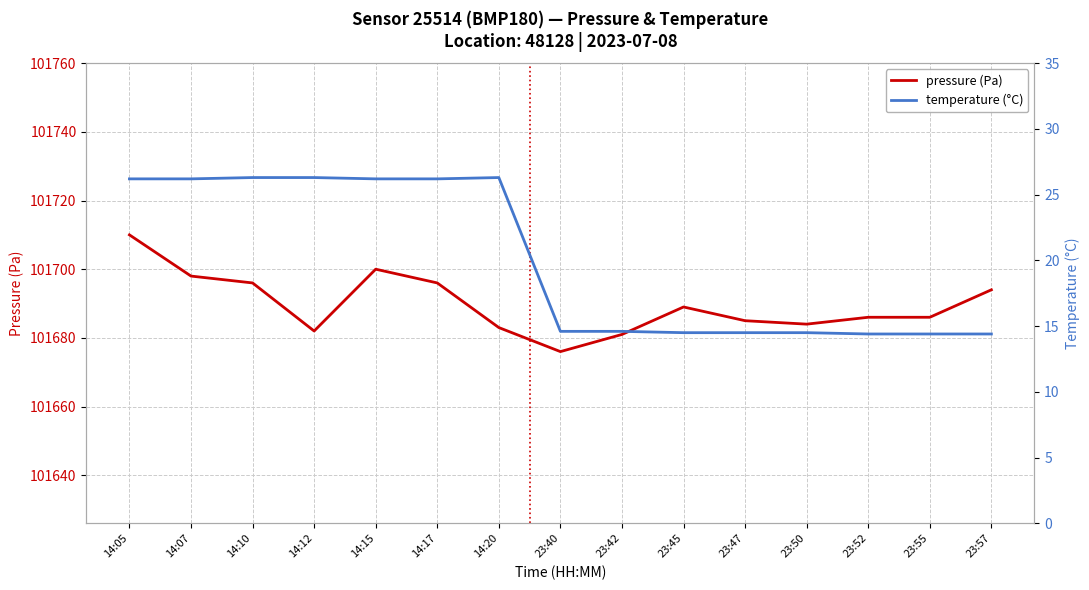

Which series has the widest spread of values?

pressure (Pa)